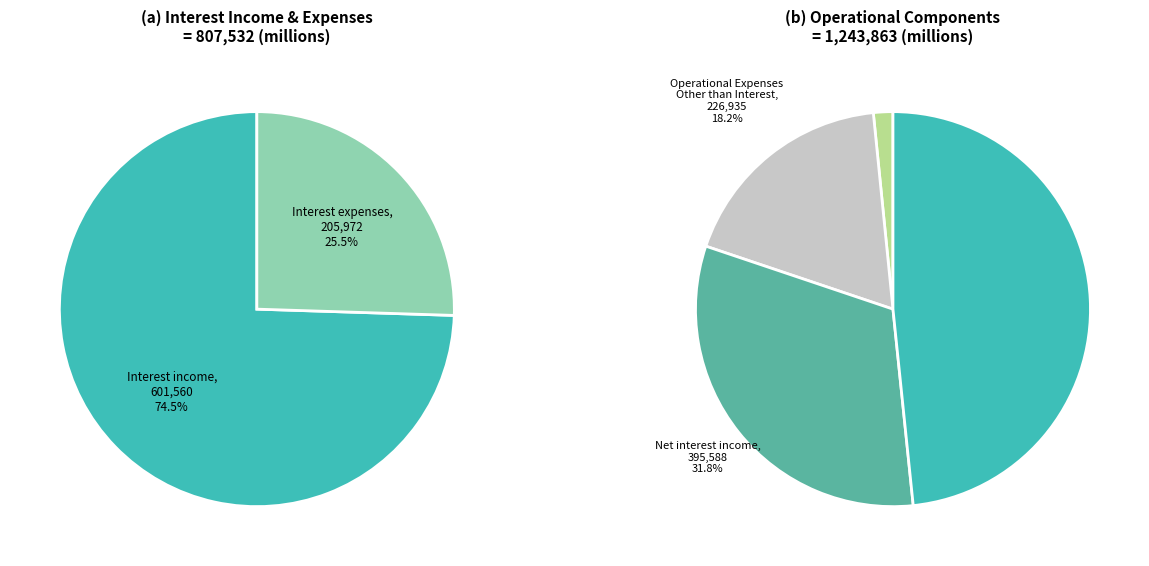

Do Net interest income and Interest expenses together represent more than half of the pie?

No